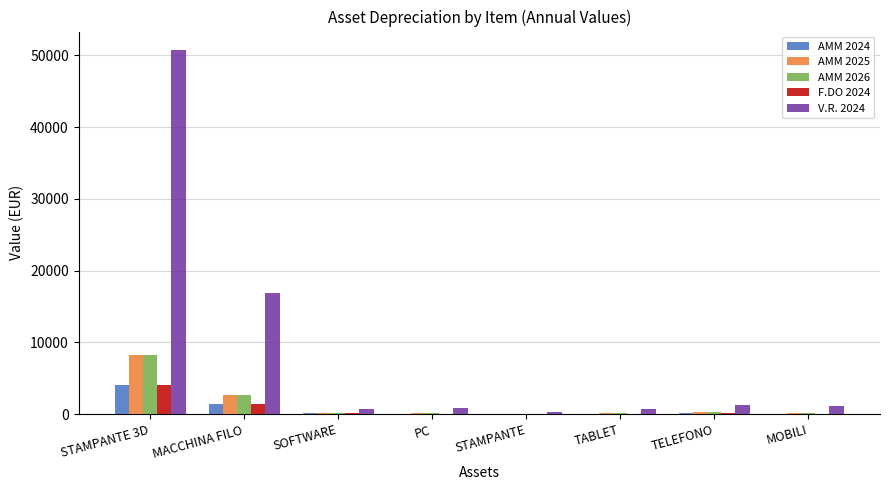

Where is AMM 2024 nearest to the value 2076?

MACCHINA FILO